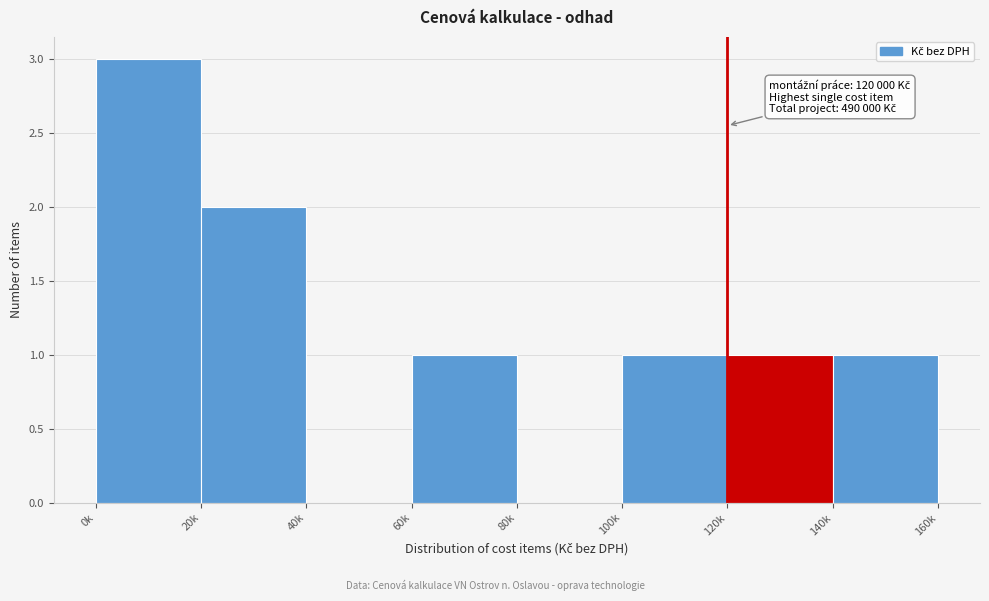

Reading left to right, transcribe all the data shown in this chart.

0k=3	20k=2	40k=0	60k=1	80k=0	100k=1	120k=1	140k=1